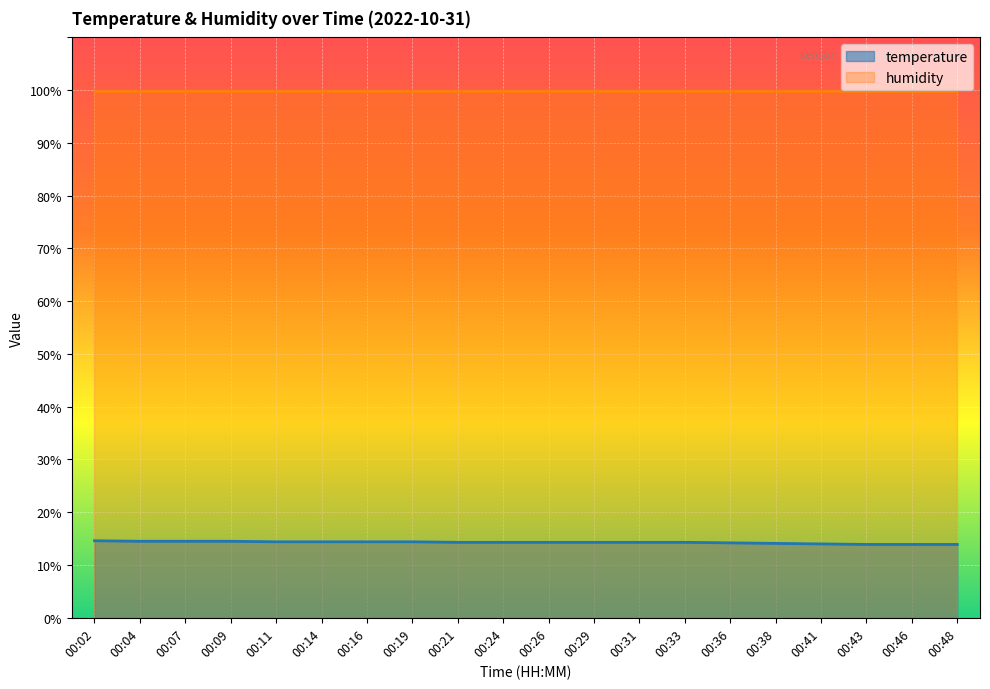

What is the difference between the second highest and minimum values?

0.6